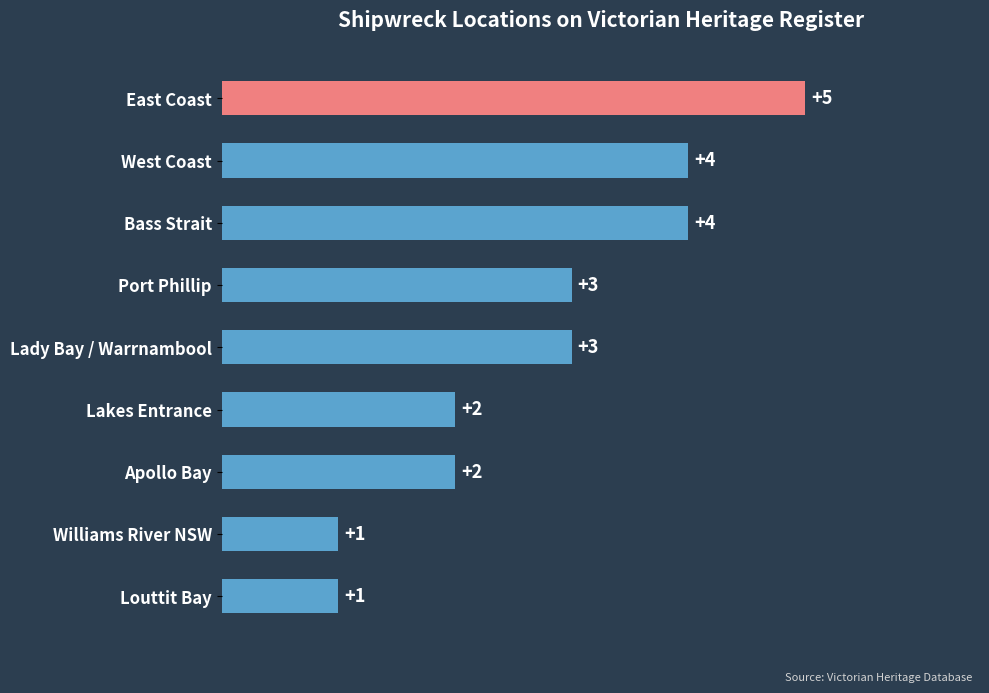

Is it true that the value at Lakes Entrance is 3?

False